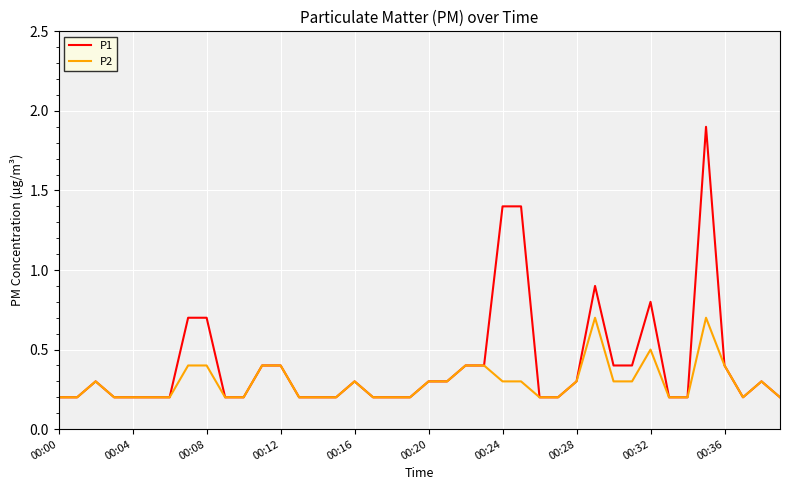

List the series in order of their overall mean, lowest first.

P2, P1